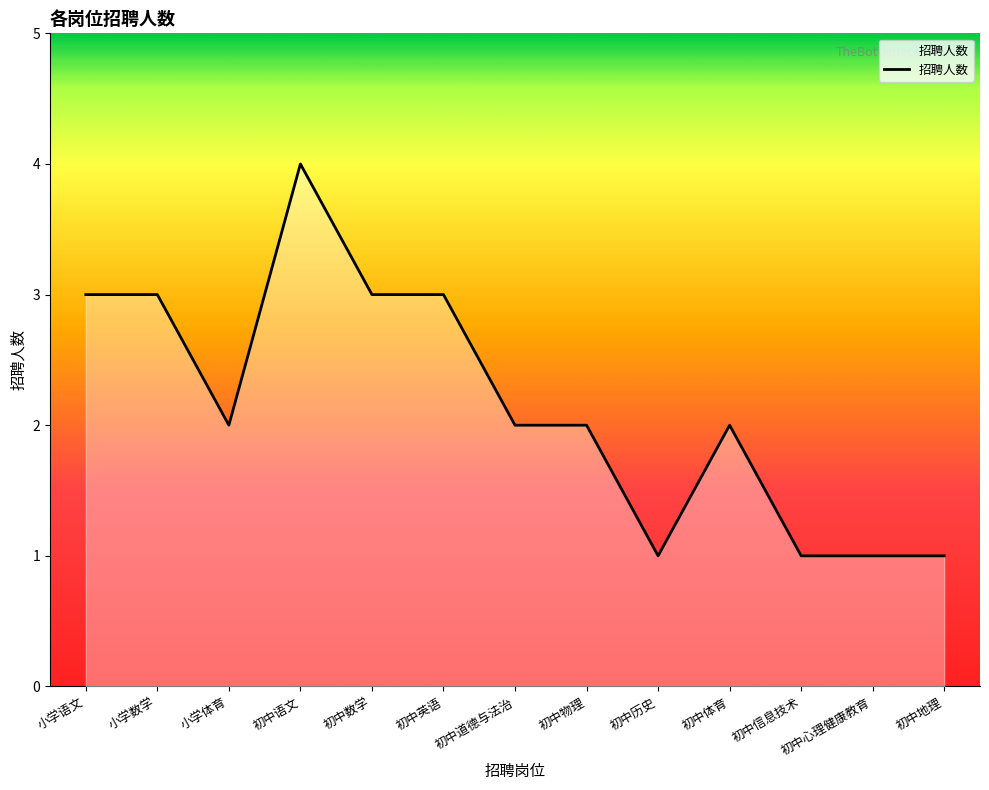

Which category has the highest value across all series?

初中语文